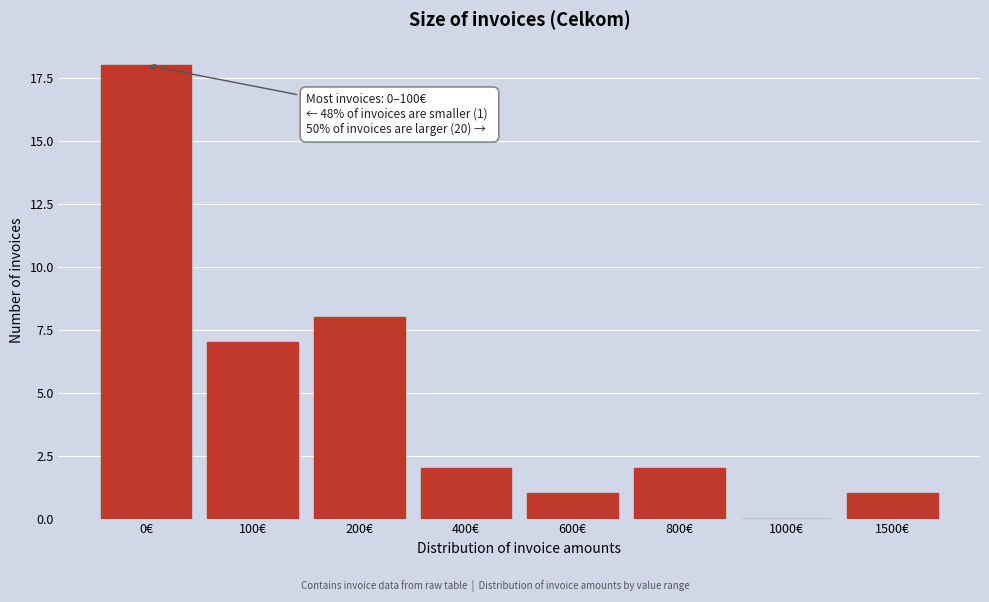

Reading right to left, transcribe all the data shown in this chart.

1500€=1	1000€=0	800€=2	600€=1	400€=2	200€=8	100€=7	0€=18